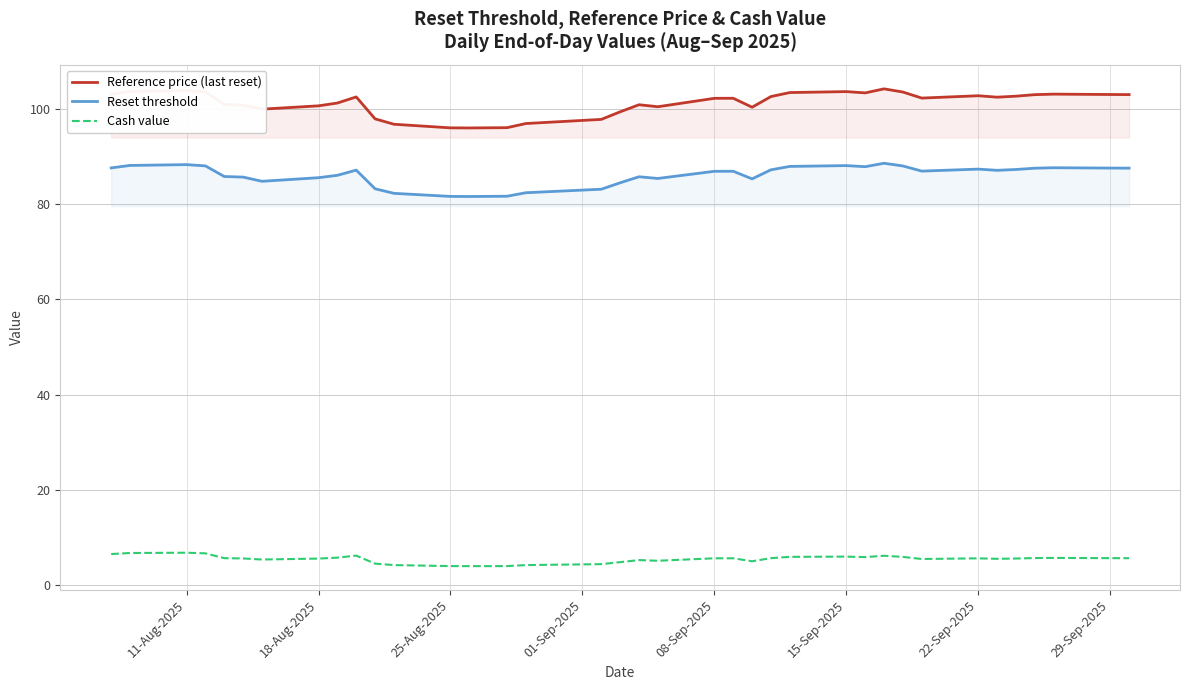

Which series has the largest range (max minus min)?

Reference price (last reset)